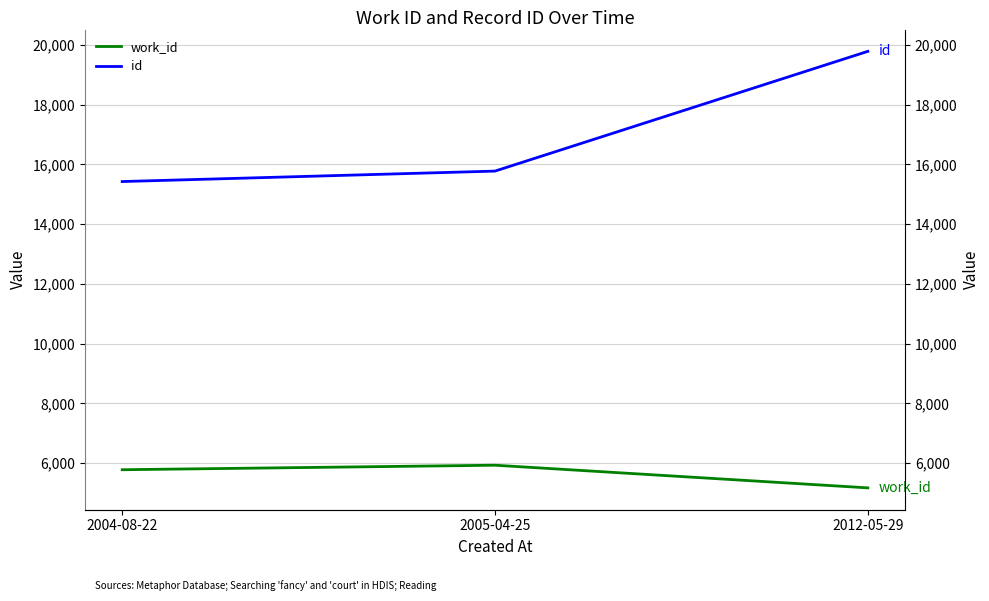

Which category has the highest value in the id series?

2012-05-29